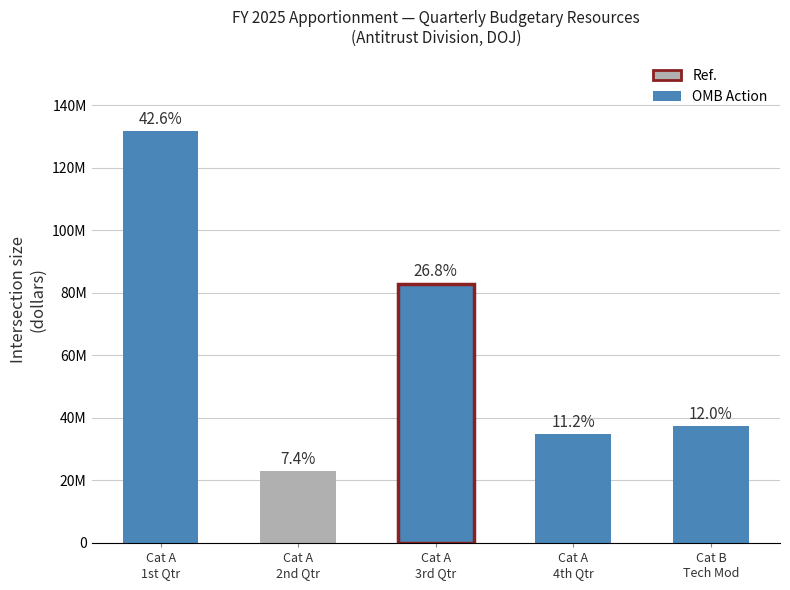

What is the average value?

61997899